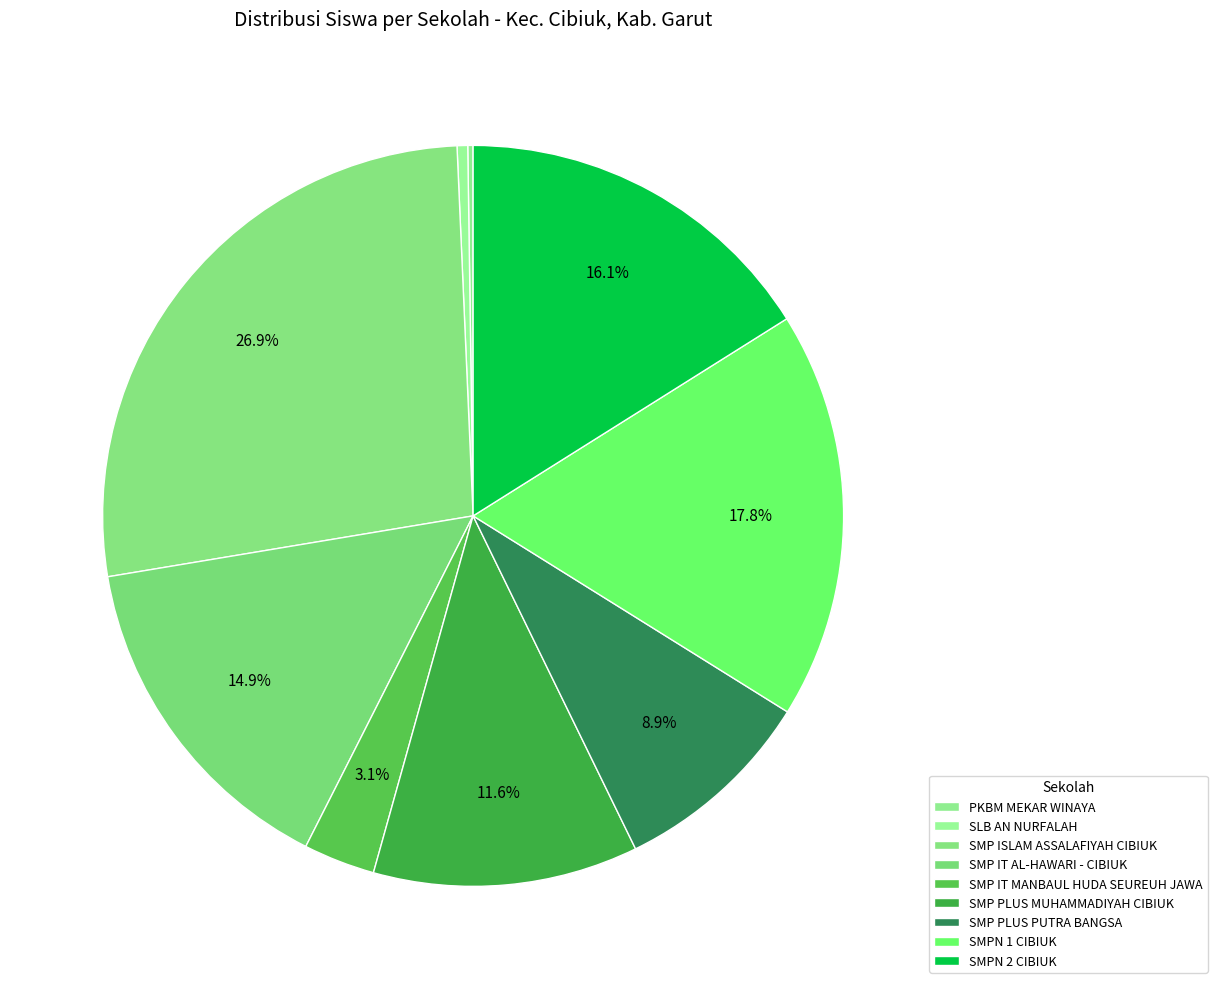

How many segments does this pie chart have?

9